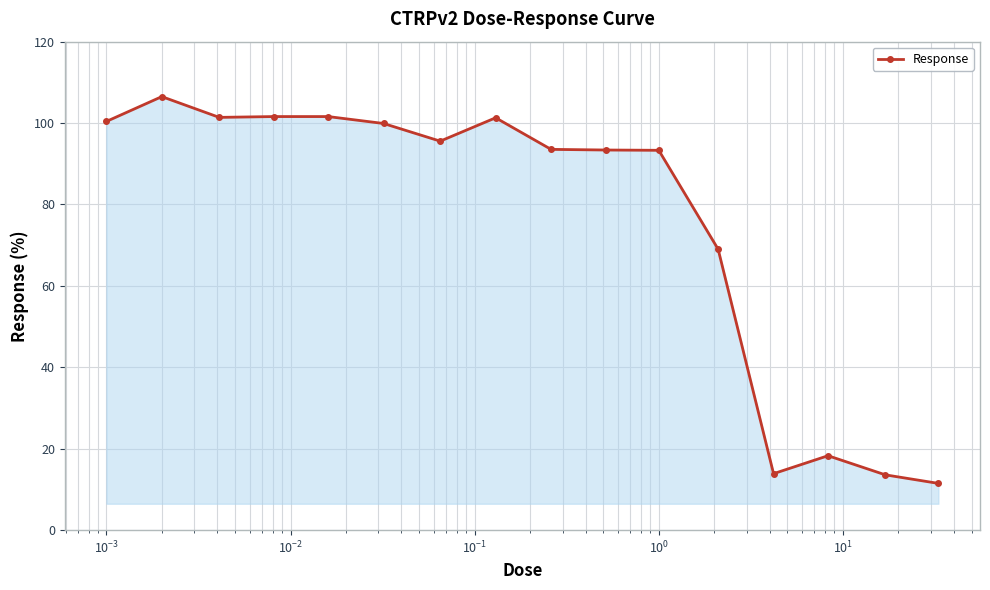

True or false: there are more than 1 points higher than both neighbors.

True